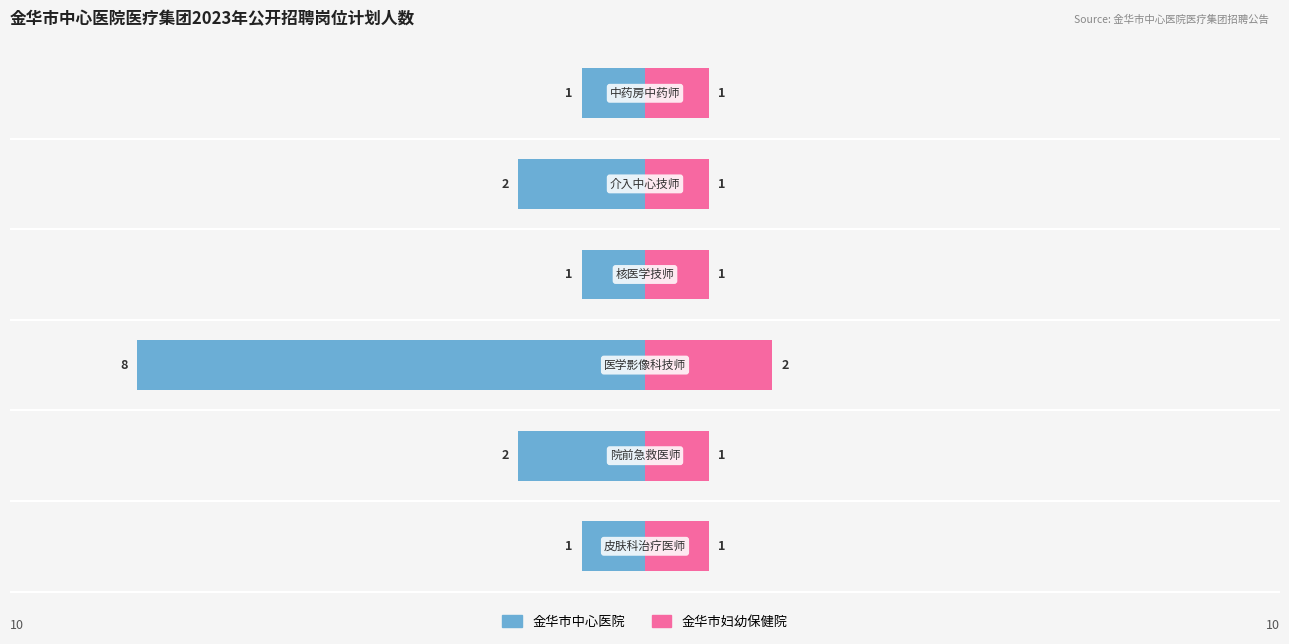

Reading right to left, list all the values displayed in this chart.

金华市中心医院: -1	-2	-1	-8	-2	-1
金华市妇幼保健院: 1	1	1	2	1	1